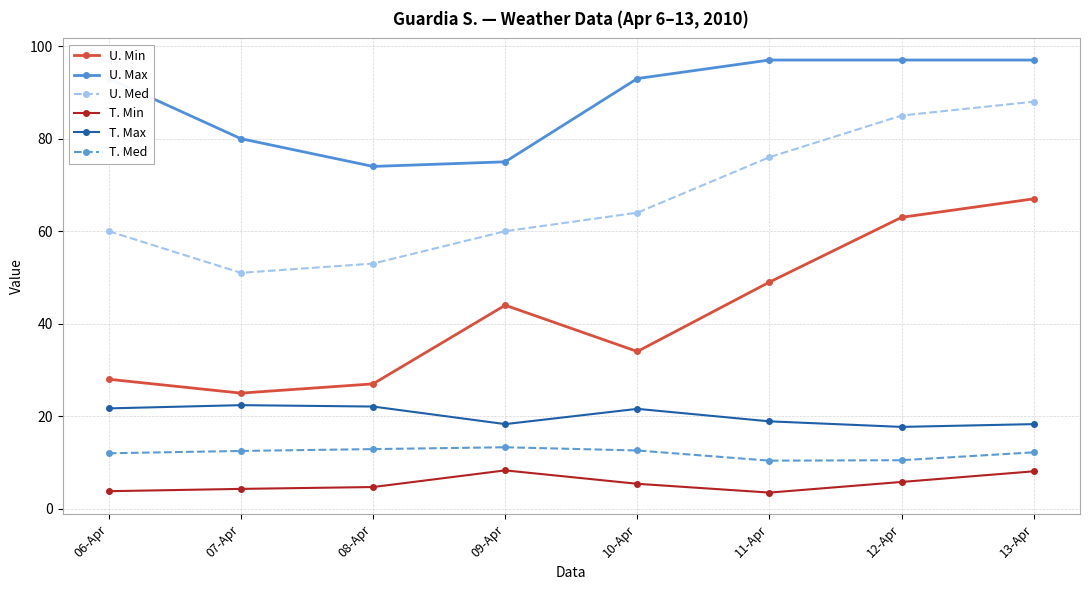

What is the smallest value displayed?

3.5